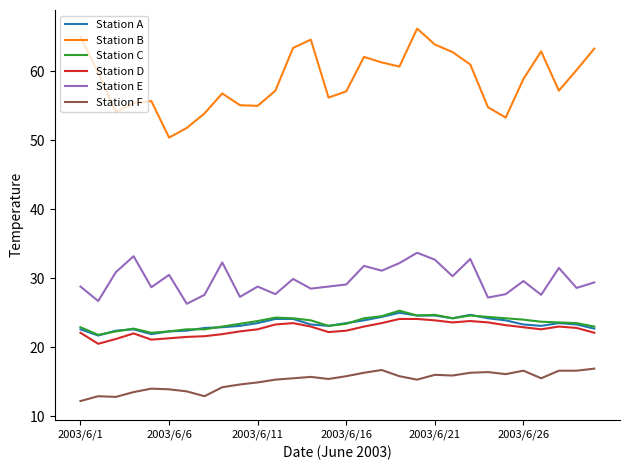

Which series has the widest spread of values?

Station B